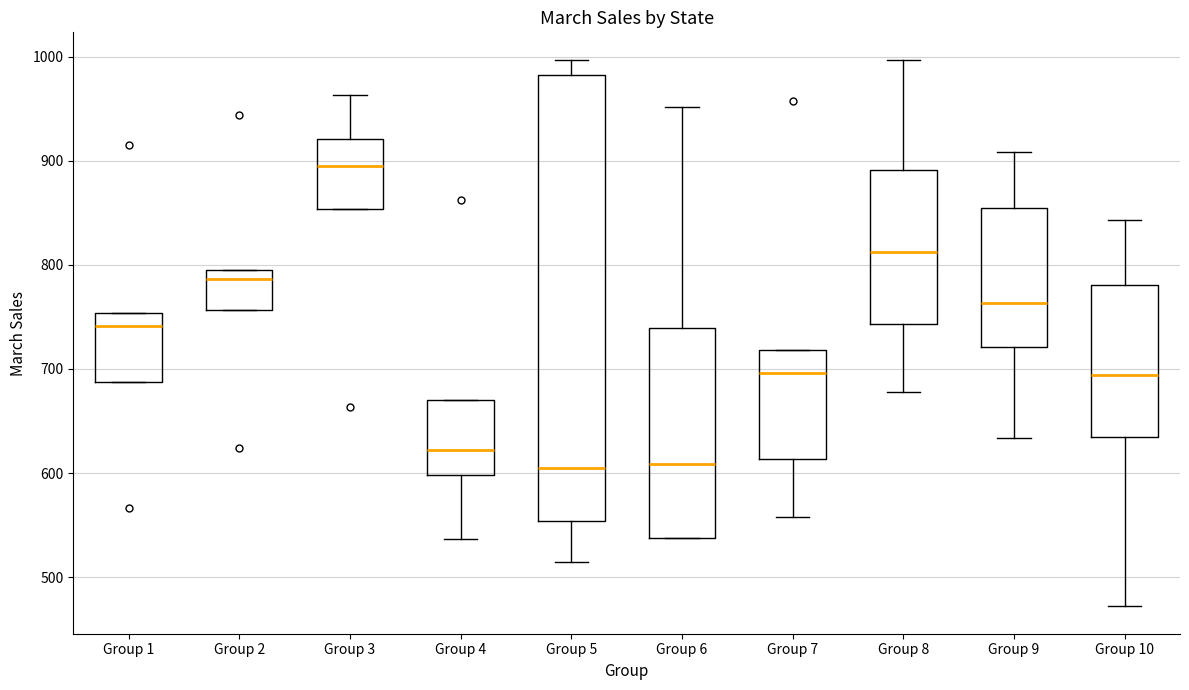

Reading left to right, read every box against the y-axis: the position of its median line, the range the box covers, and the ends of its whiskers. The values are not printed on the chart, so give them approximately, as read against the axis.

Group 1: median 740, box 690 to 750, whiskers 690 to 750
Group 2: median 790, box 760 to 800, whiskers 760 to 800
Group 3: median 900, box 850 to 920, whiskers 850 to 960
Group 4: median 620, box 600 to 670, whiskers 540 to 670
Group 5: median 610, box 550 to 980, whiskers 520 to 1000
Group 6: median 610, box 540 to 740, whiskers 540 to 950
Group 7: median 700, box 610 to 720, whiskers 560 to 720
Group 8: median 810, box 740 to 890, whiskers 680 to 1000
Group 9: median 760, box 720 to 860, whiskers 630 to 910
Group 10: median 690, box 640 to 780, whiskers 470 to 840